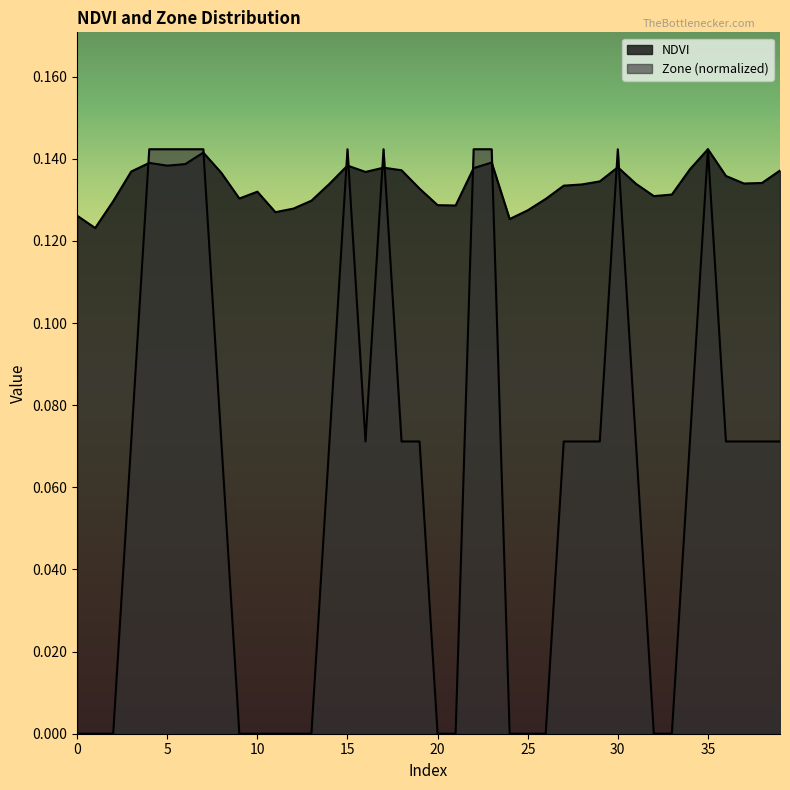

True or false: Zone has more than 1 points higher than both neighbors.

True